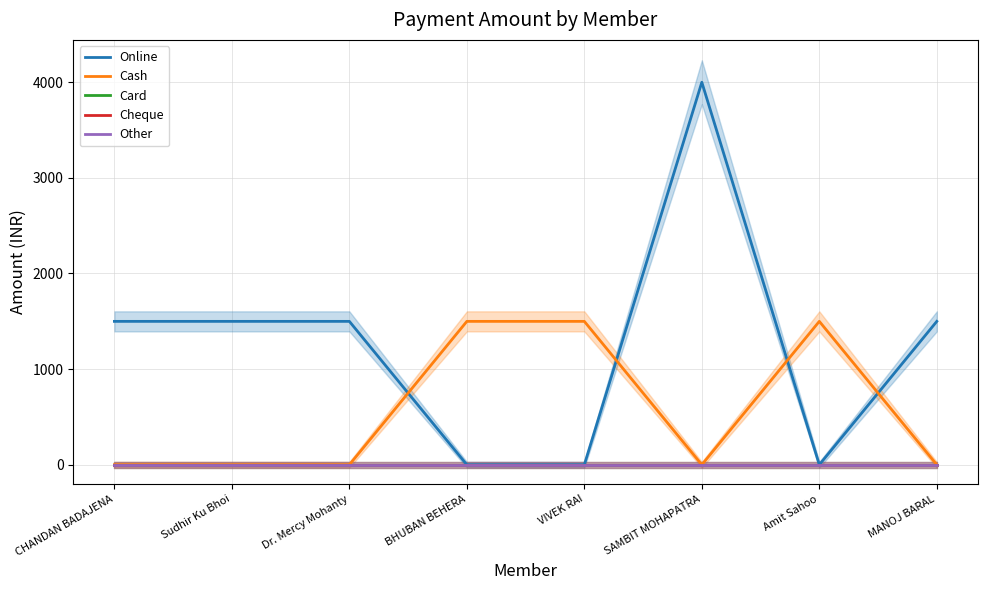

What is the highest value of the Cash series?

1499